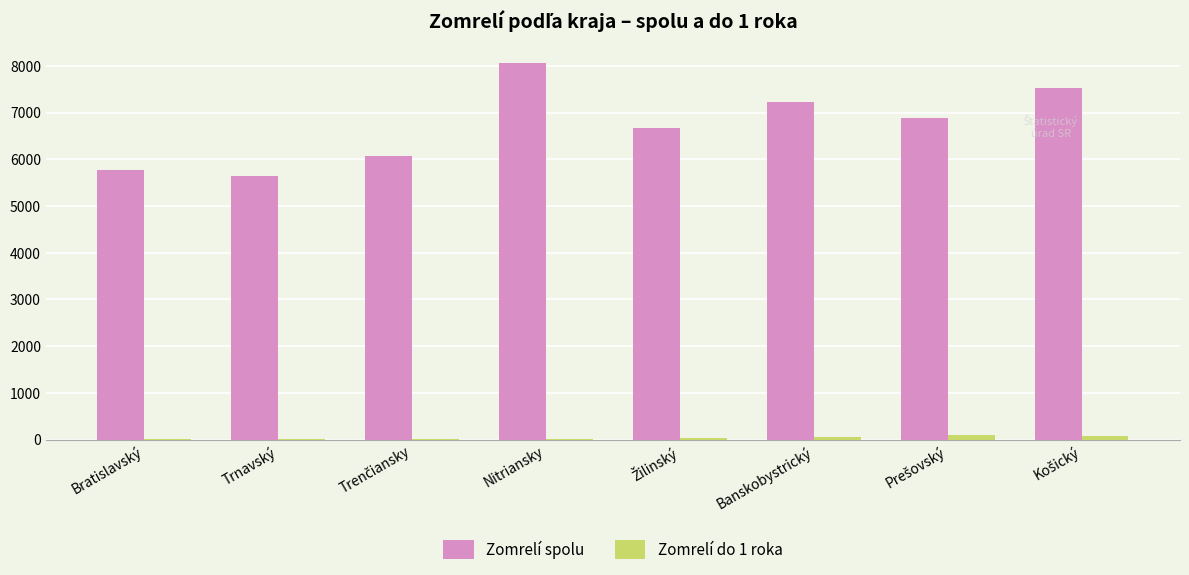

How many groups of bars are there?

8